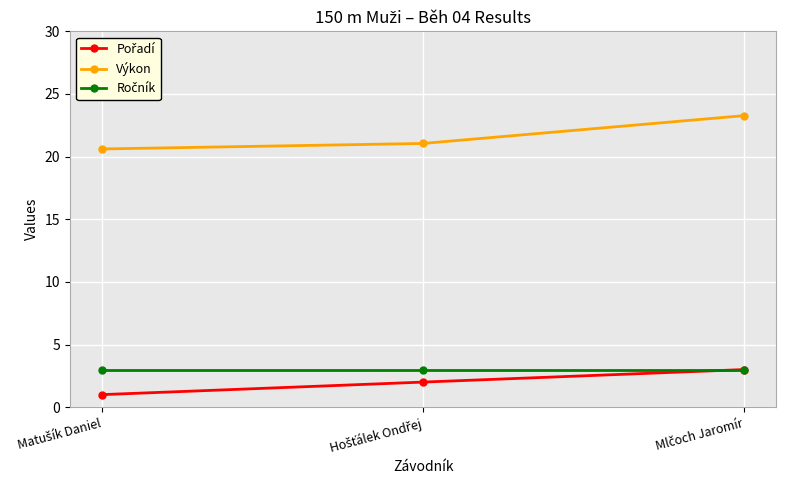

Which series has the widest spread of values?

Výkon